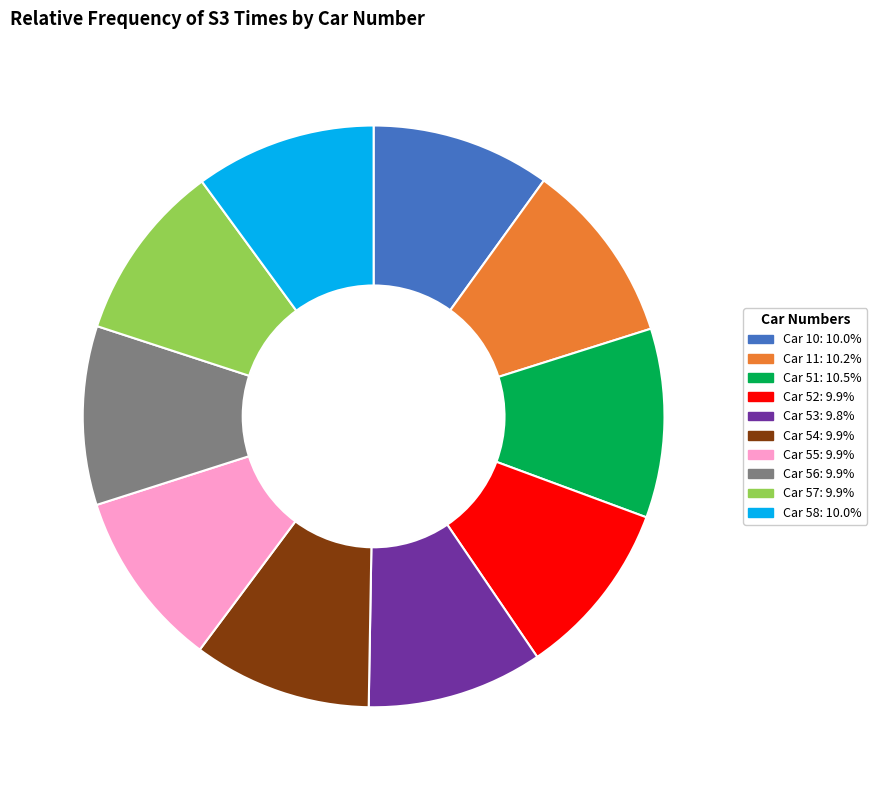

Is there any slice that represents more than half of the pie?

No